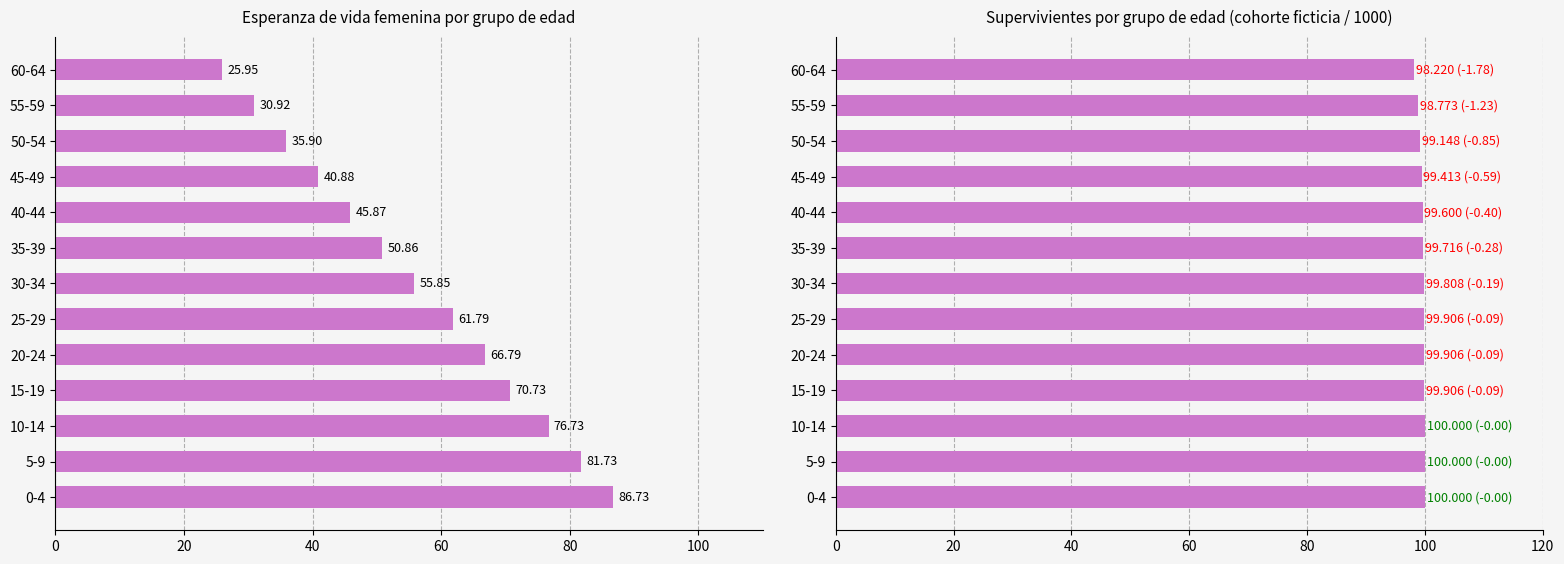

How many values in the Supervivientes l(x)/1000 series are below 99?

2